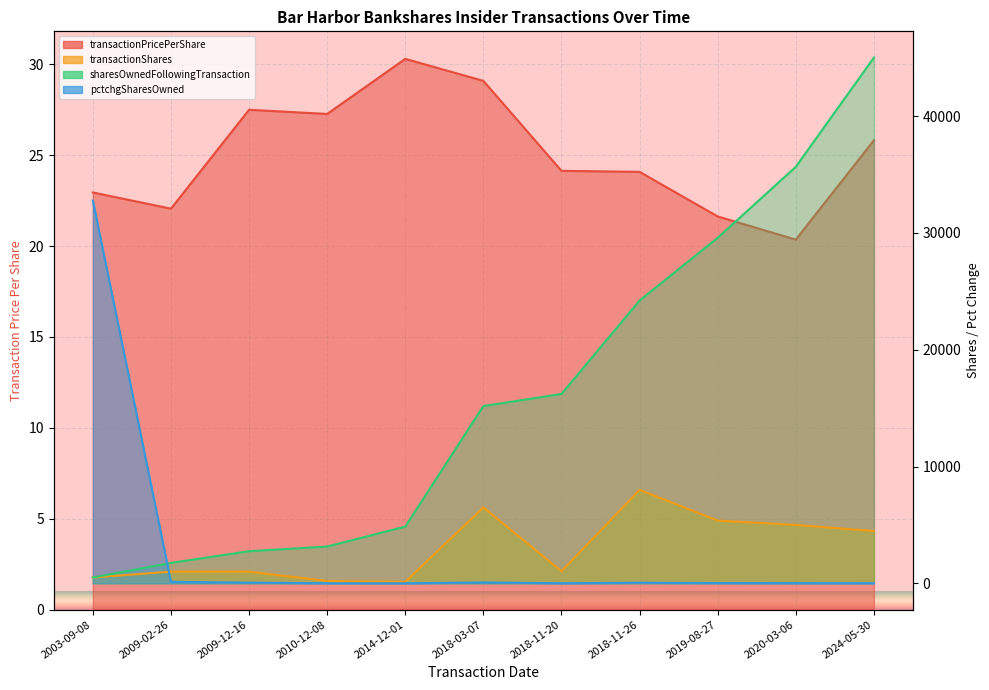

List the labels in order of transactionPricePerShare value, largest first.

2014-12-01, 2018-03-07, 2009-12-16, 2010-12-08, 2024-05-30, 2018-11-20, 2018-11-26, 2003-09-08, 2009-02-26, 2019-08-27, 2020-03-06